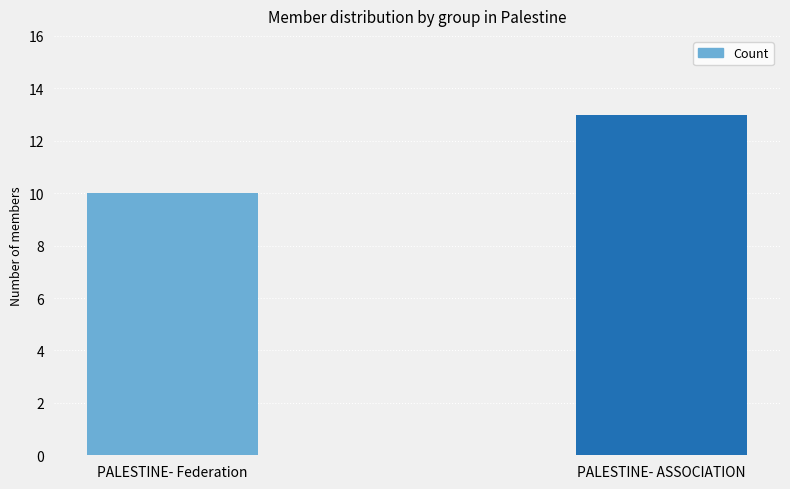

The value at PALESTINE- ASSOCIATION is 13. True or false?

True